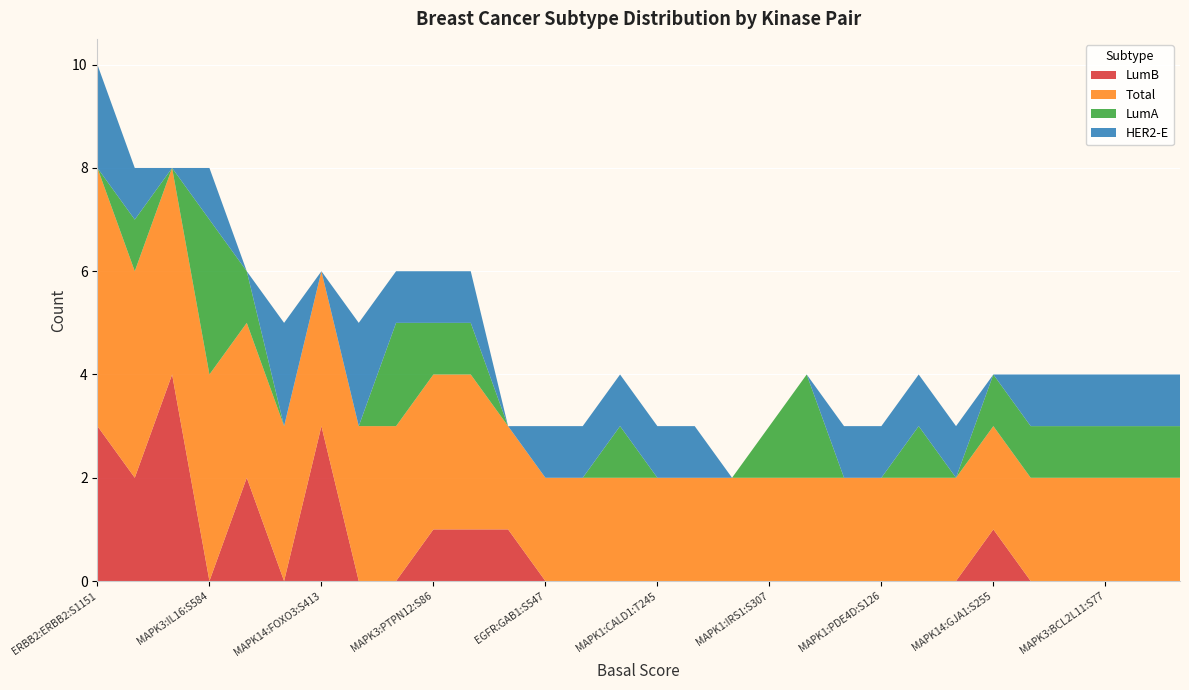

Reading left to right, what are all the values shown in this chart?

LumB: 3	2	4	0	2	0	3	0	0	1	1	1	0	0	0	0	0	0	0	0	0	0	0	0	1	0	0	0	0	0
Total: 5	4	4	4	3	3	3	3	3	3	3	2	2	2	2	2	2	2	2	2	2	2	2	2	2	2	2	2	2	2
LumA: 0	1	0	3	1	0	0	0	2	1	1	0	0	0	1	0	0	0	1	2	0	0	1	0	1	1	1	1	1	1
HER2-E: 2	1	0	1	0	2	0	2	1	1	1	0	1	1	1	1	1	0	0	0	1	1	1	1	0	1	1	1	1	1